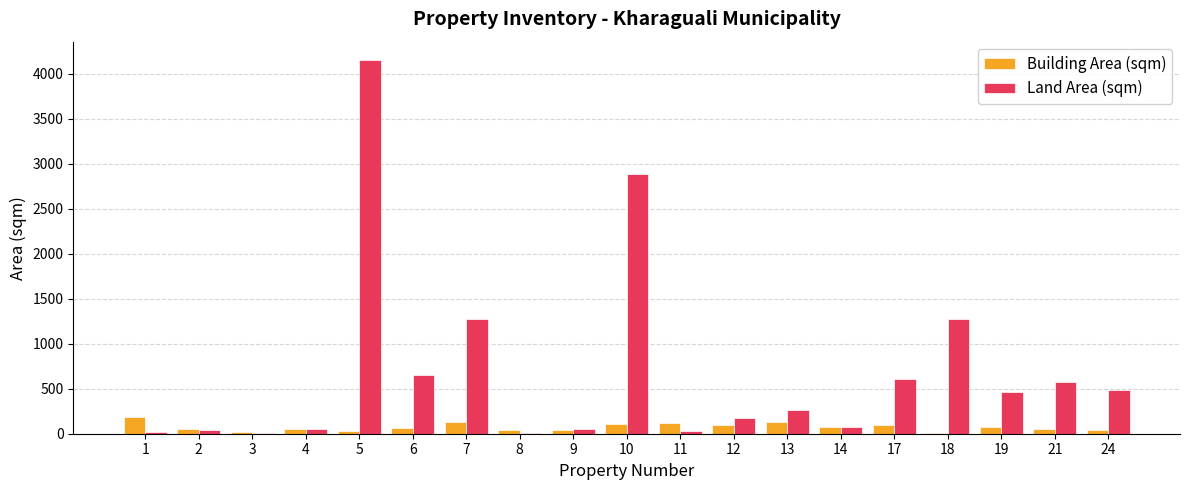

Between 14 and 19, which series saw the biggest shift?

Land Area (sqm)